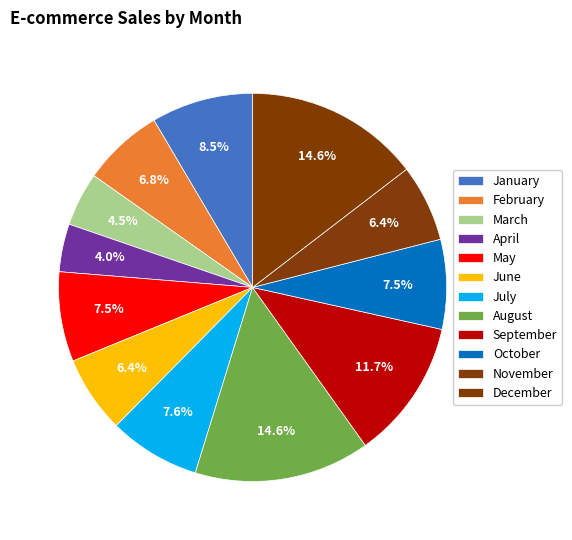

What is the change in value from February to October?

+48000